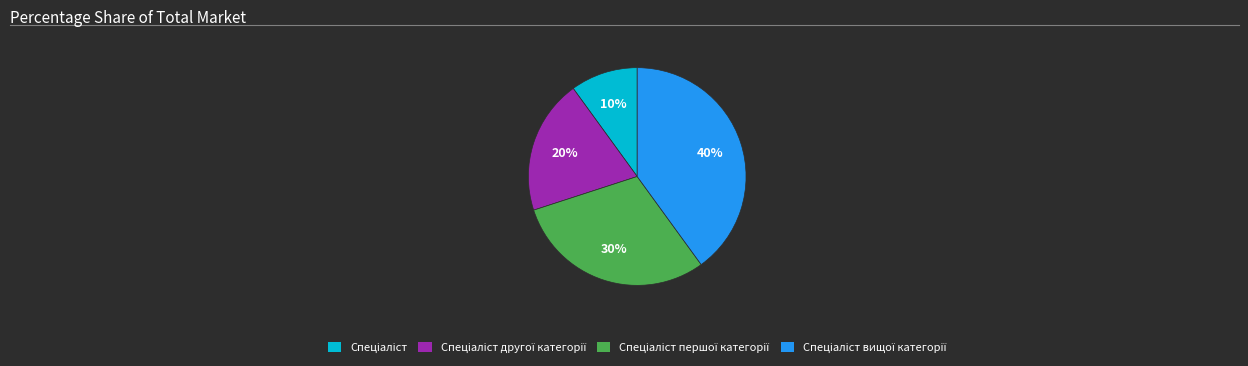

Does any single category account for the majority?

No